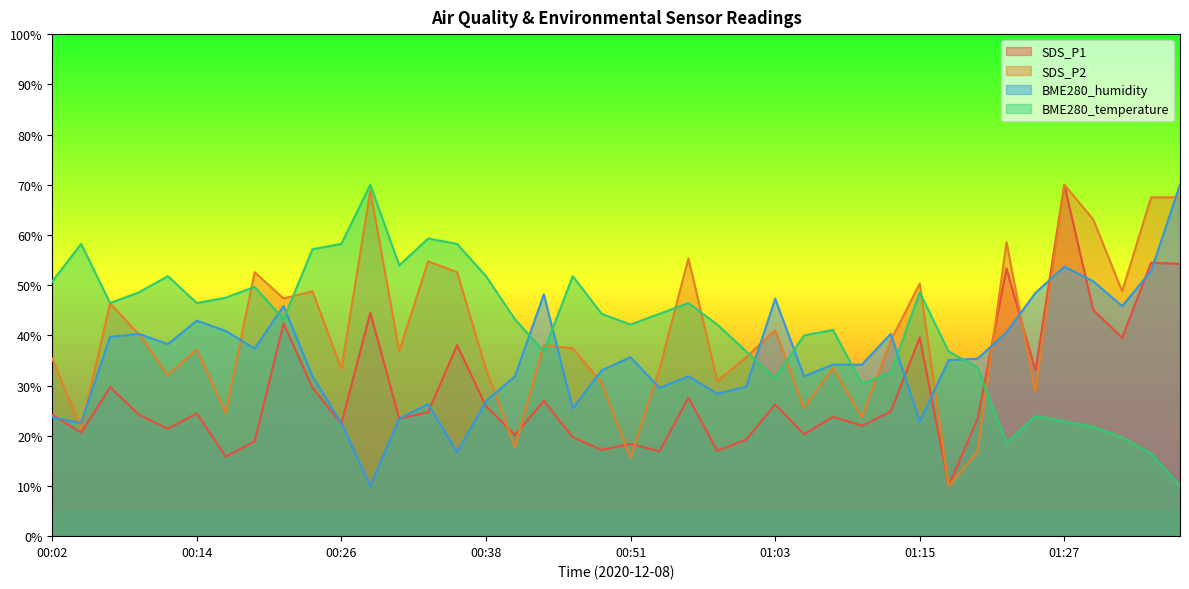

How many intersections are there between BME280_temperature and BME280_humidity?

9